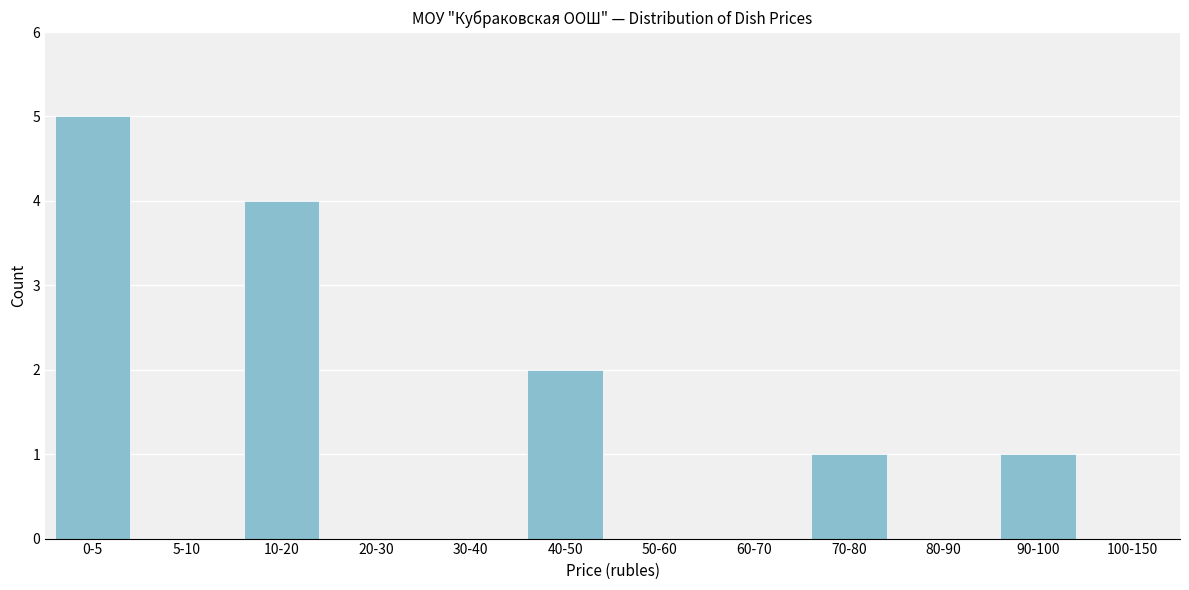

Reading right to left, transcribe all the data shown in this chart.

100-150=0	90-100=1	80-90=0	70-80=1	60-70=0	50-60=0	40-50=2	30-40=0	20-30=0	10-20=4	5-10=0	0-5=5